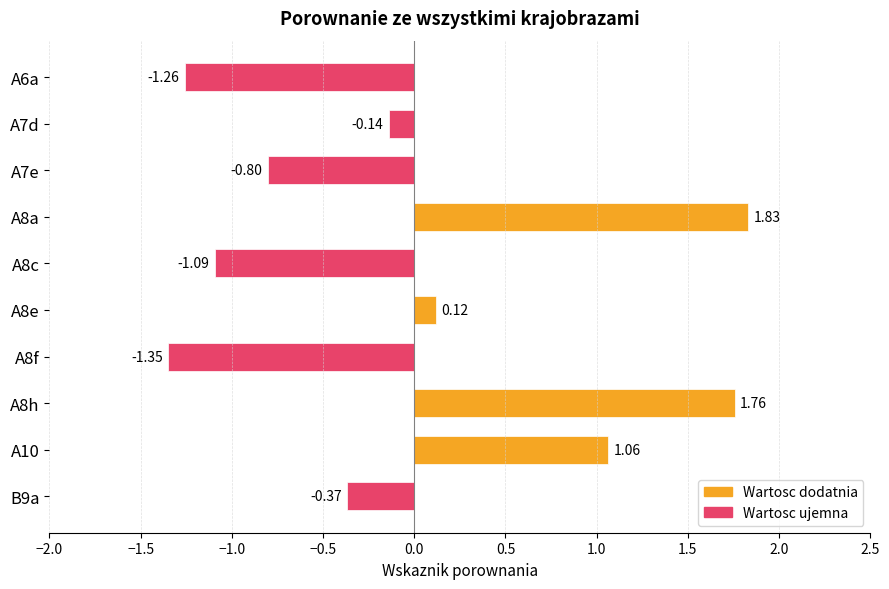

Approximately how many times larger is the value at A10 compared to A8h?

0.6